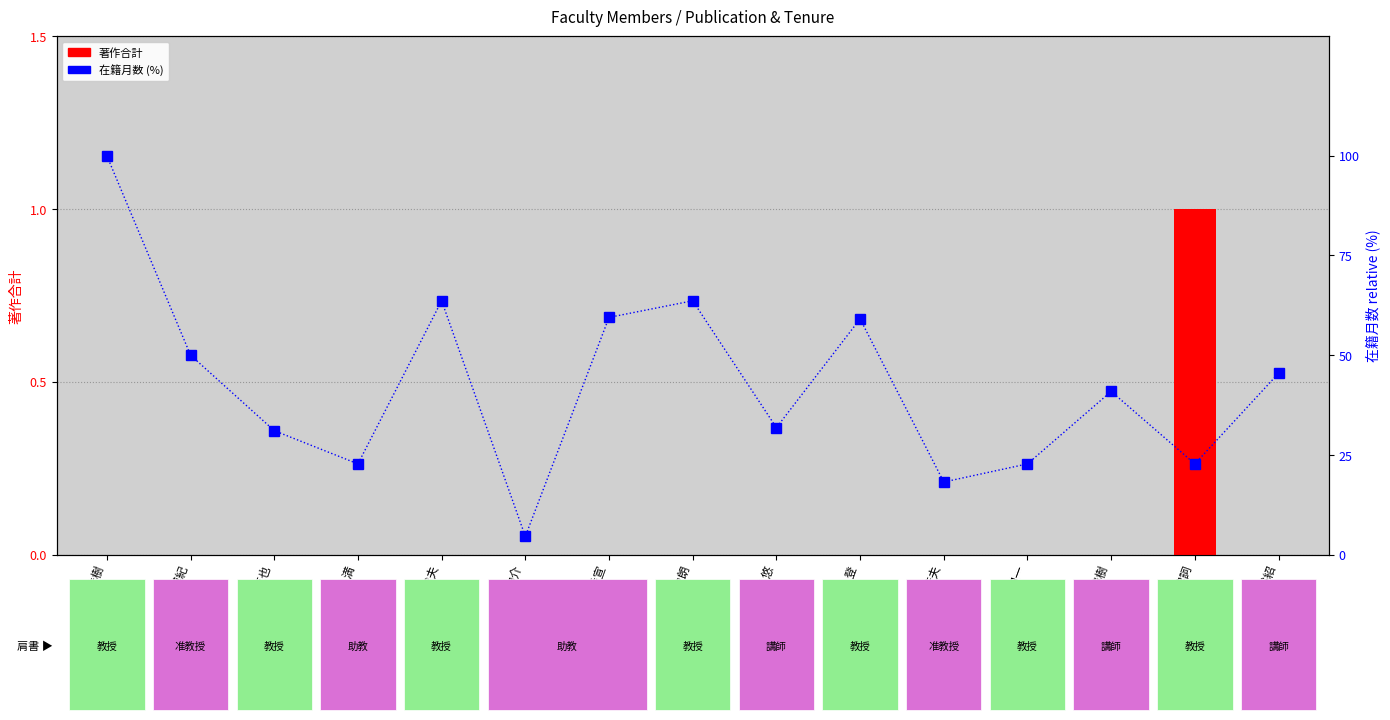

Reading right to left, what are all the values shown in this chart?

著作合計: 山本 裕紹=0.0	山本 健詞=1.0	水科 晴樹=0.0	藤方 潤一=0.0	早崎 芳夫=0.0	仁木 登=0.0	時実 悠=0.0	陶山 史朗=0.0	鈴木 秀宣=0.0	財田 伸介=0.0	後藤 信夫=0.0	久保 満=0.0	久世 直也=0.0	岸川 博紀=0.0	河田 佳樹=0.0
在籍月数 (percentile): 山本 裕紹=45.5	山本 健詞=22.7	水科 晴樹=40.9	藤方 潤一=22.7	早崎 芳夫=18.2	仁木 登=59.1	時実 悠=31.8	陶山 史朗=63.6	鈴木 秀宣=59.5	財田 伸介=4.5	後藤 信夫=63.6	久保 満=22.7	久世 直也=31.1	岸川 博紀=50.0	河田 佳樹=100.0